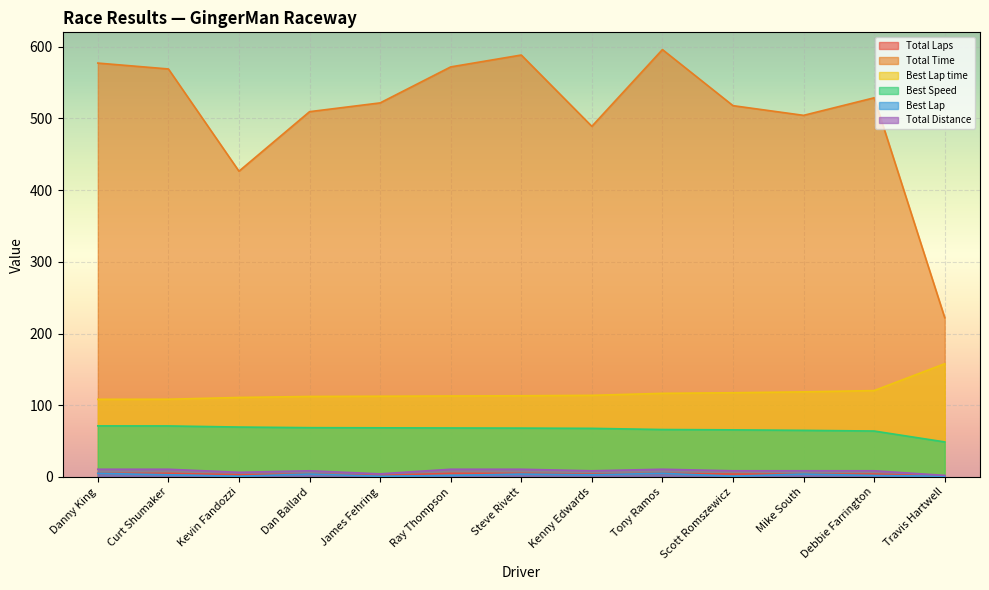

What are all the series names shown in the legend?

Total Laps, Total Time, Best Lap time, Best Speed, Best Lap, Total Distance